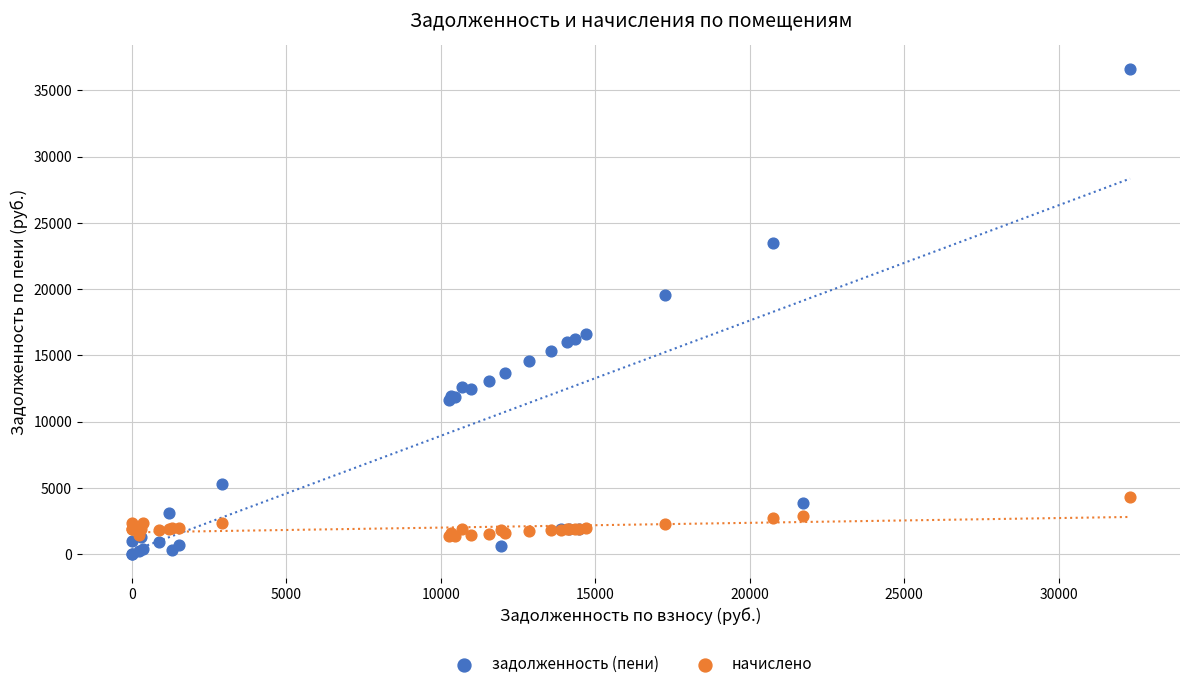

What is the X range (max minus min) for the scatter plot?

32305.4